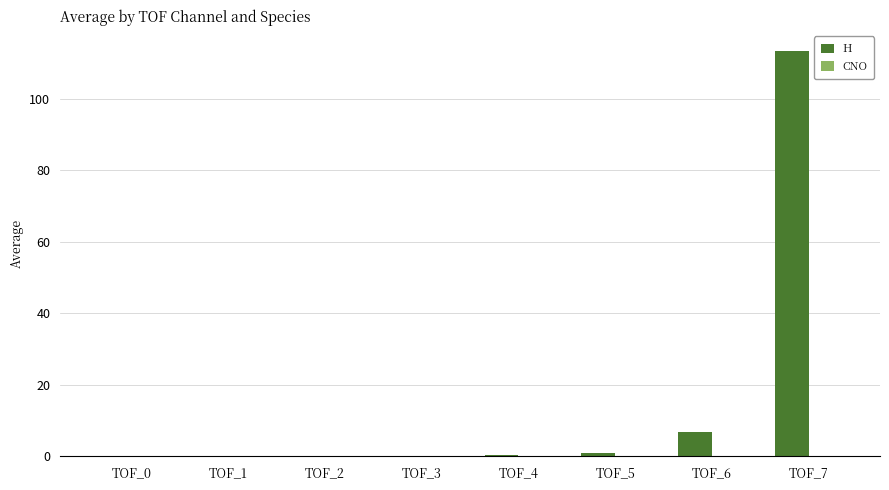

What is the greatest value displayed?

113.3